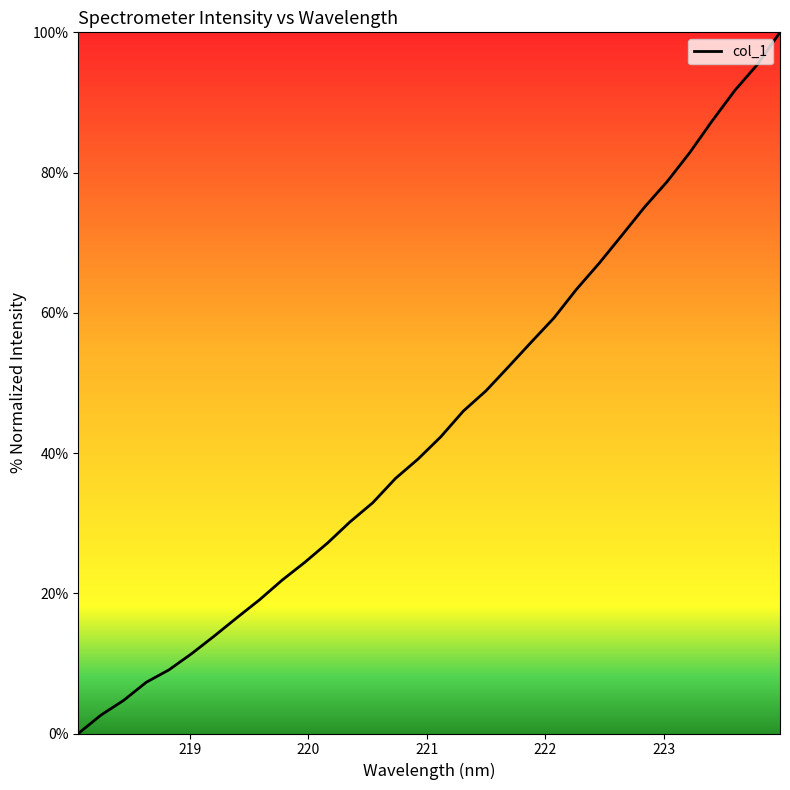

What is the greatest value displayed?

100.0